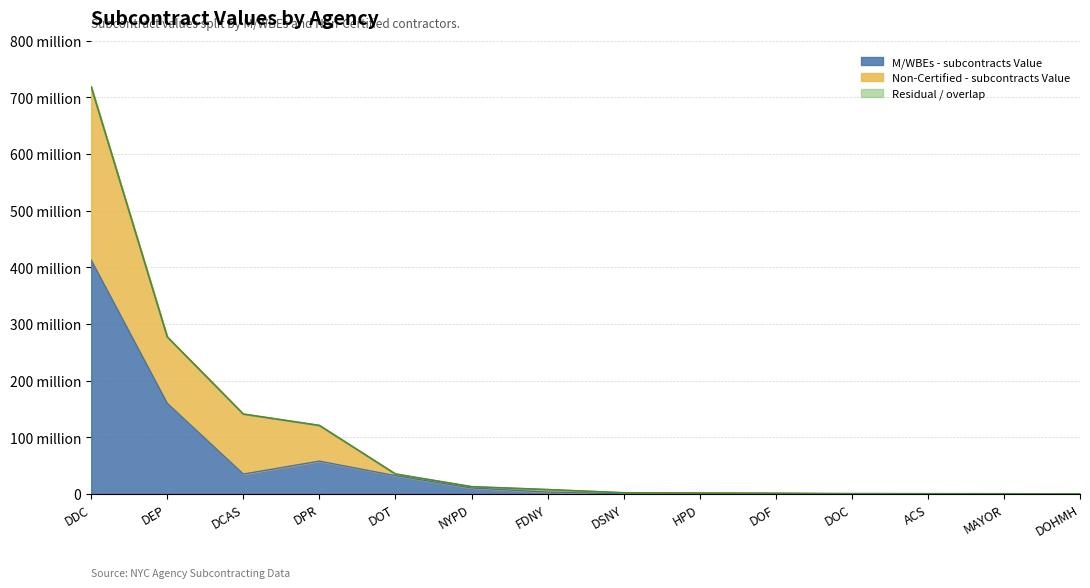

True or false: Total - subcontracts Value and M/WBEs - subcontracts Value cross at least once.

False